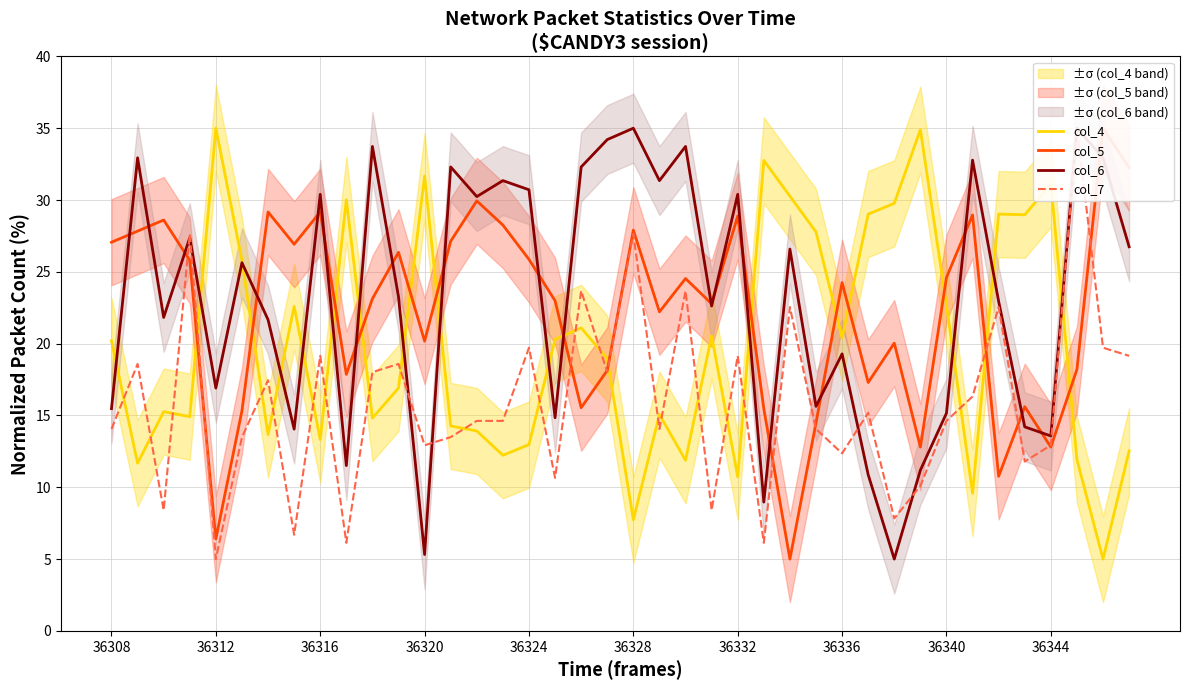

The value of col_4 at 36332 is 10.7. True or false?

True